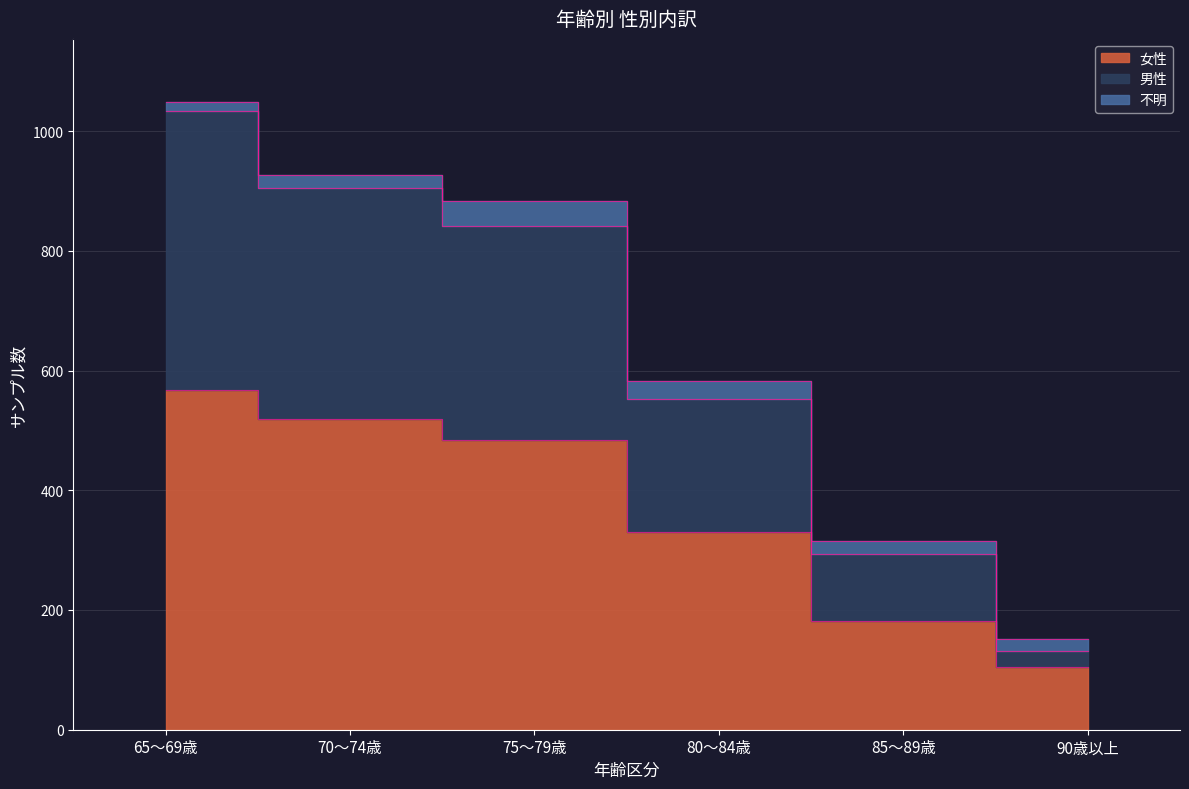

What is the value of the 女性 point at the 3rd from the left?

484